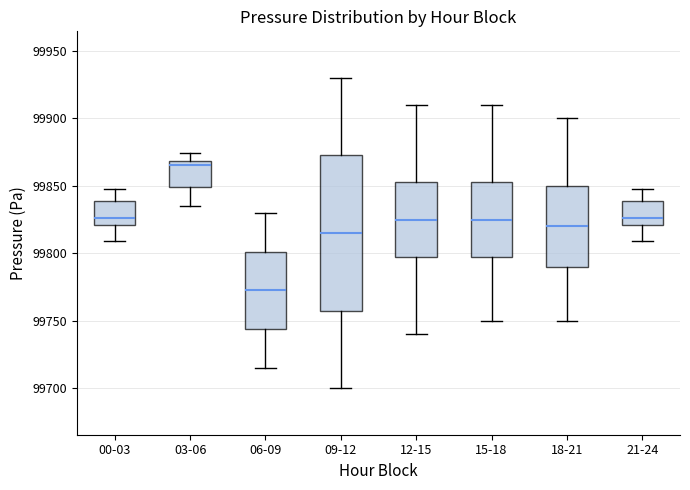

Where does the median line of the box for 12-15 sit on the y-axis? The values are not printed on the chart, so give them approximately, as read against the axis.

99825